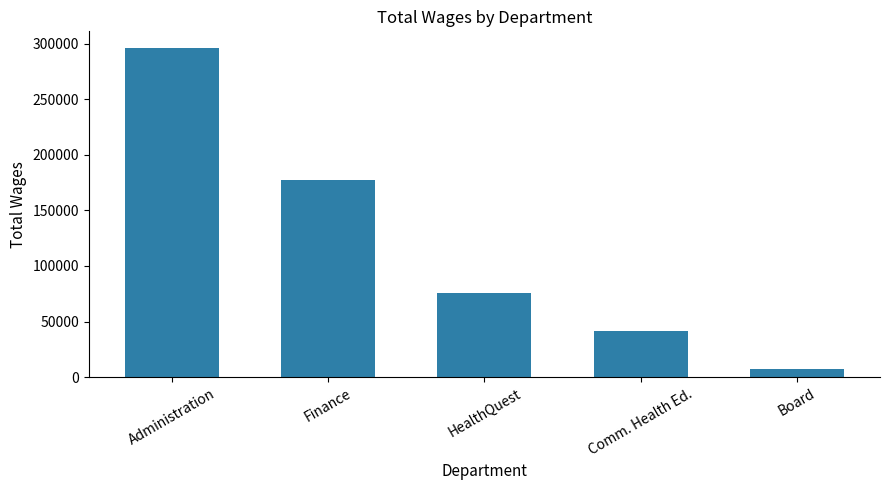

How many values are below 75583?

2